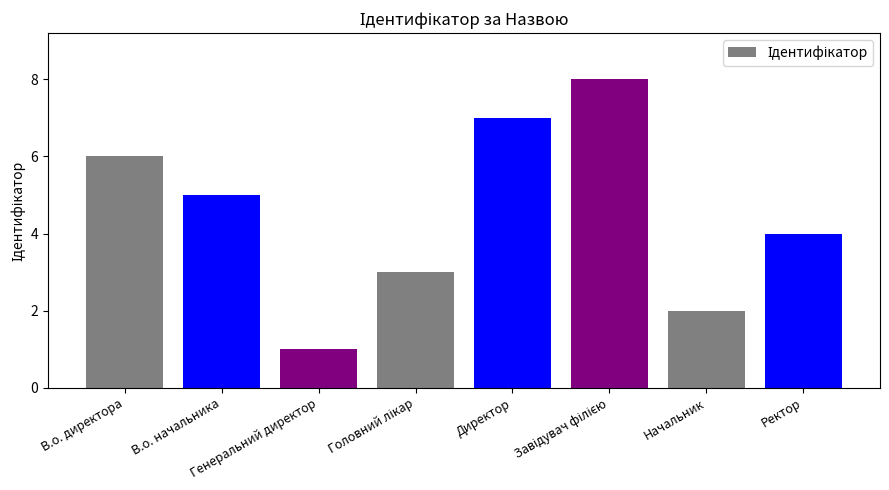

What is the maximum value shown in the chart?

8